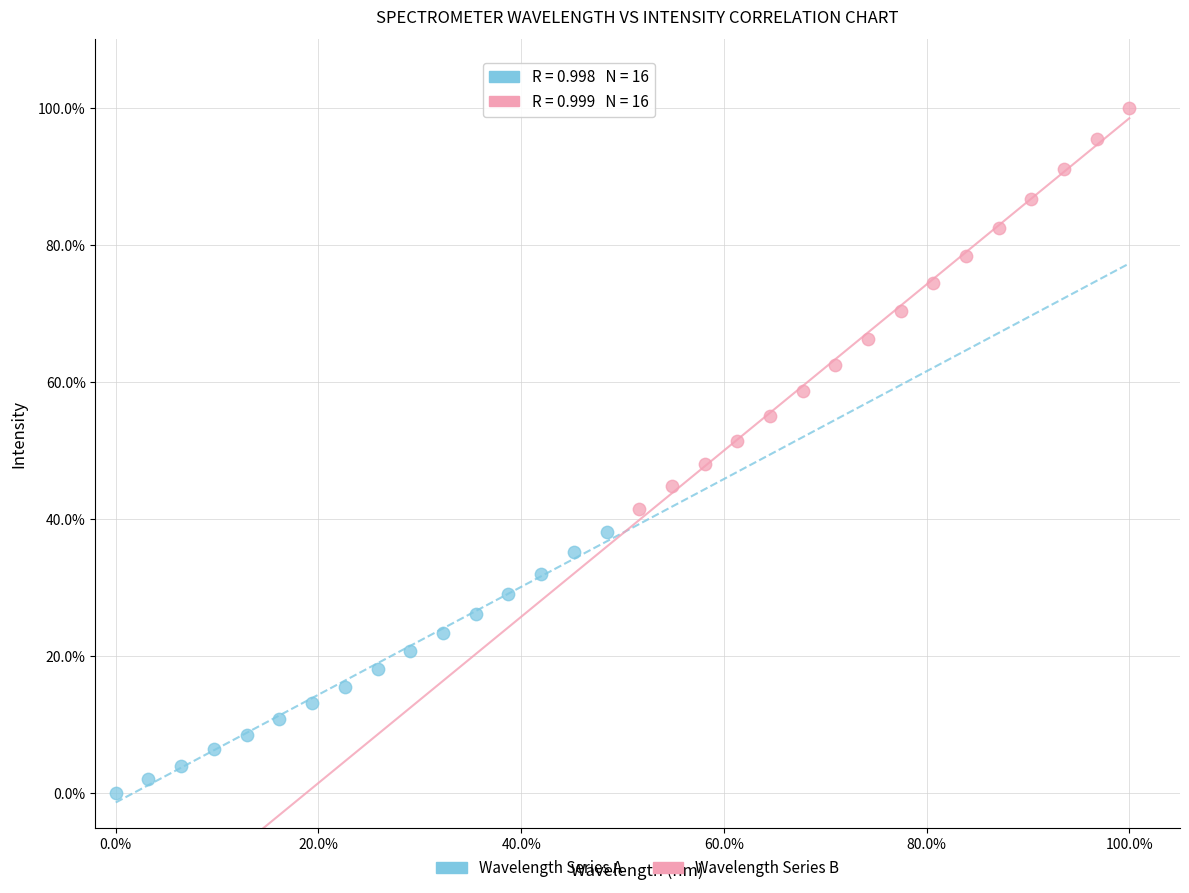

Which series reaches the maximum Y coordinate?

Wavelength Series B